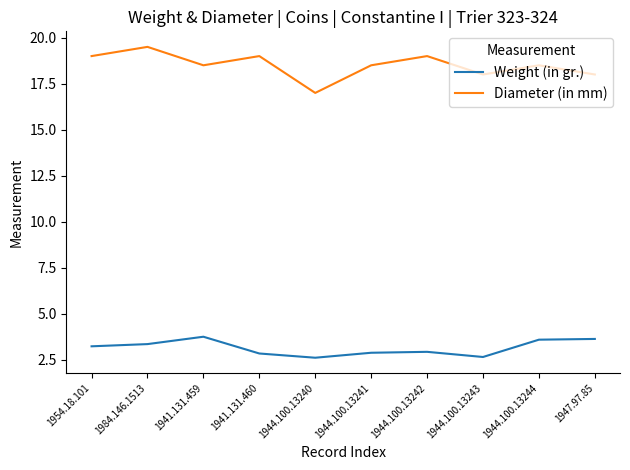

In Diameter (in mm), how many points are lower than both neighbors (excluding endpoints)?

3